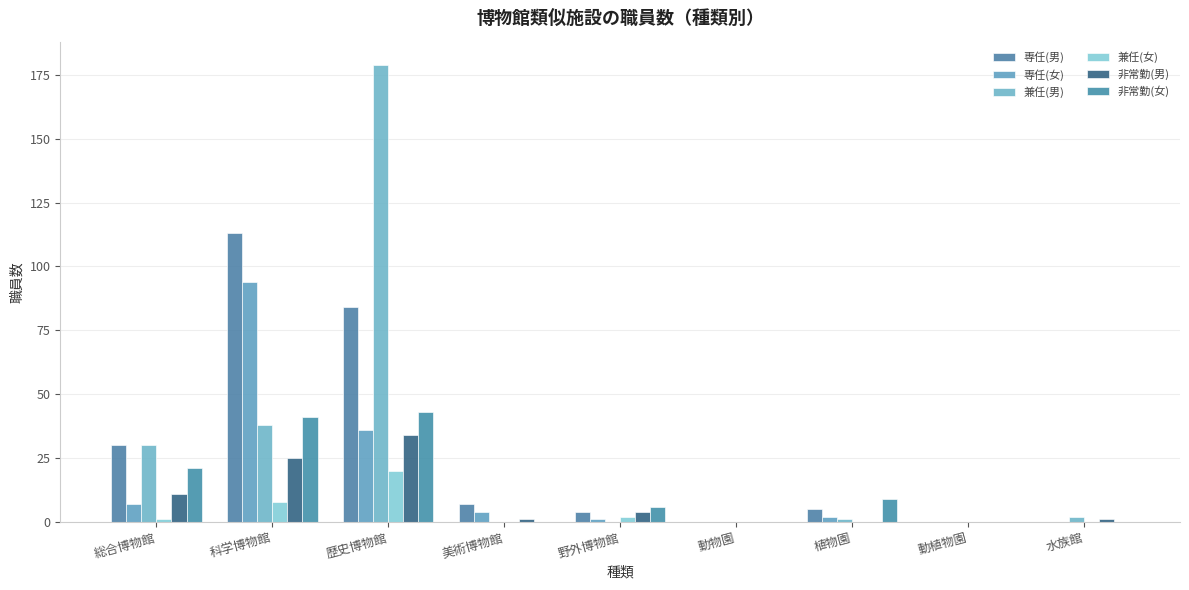

What is the total value across all series at 美術博物館?

12